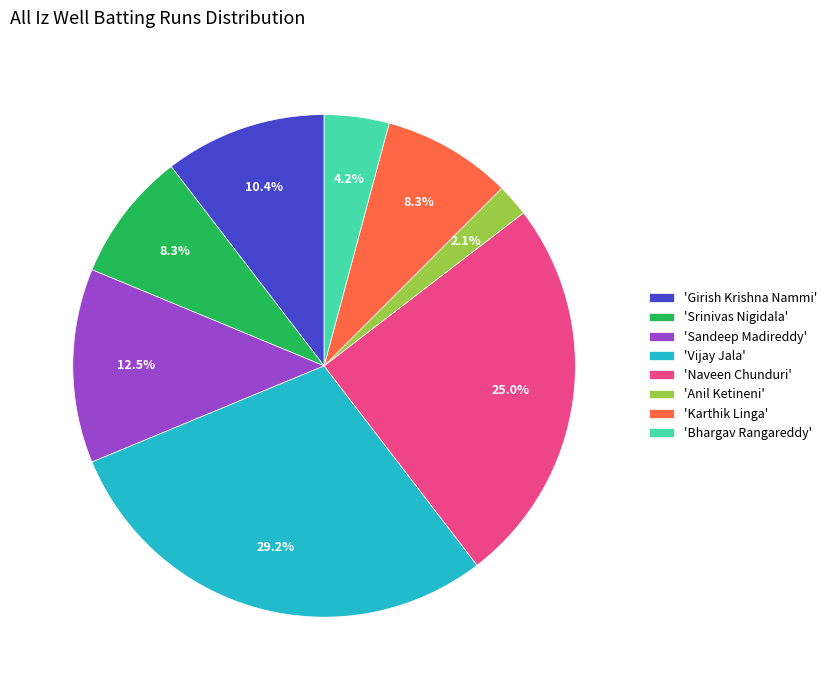

Which category has the smallest portion of the pie?

'Anil Ketineni'